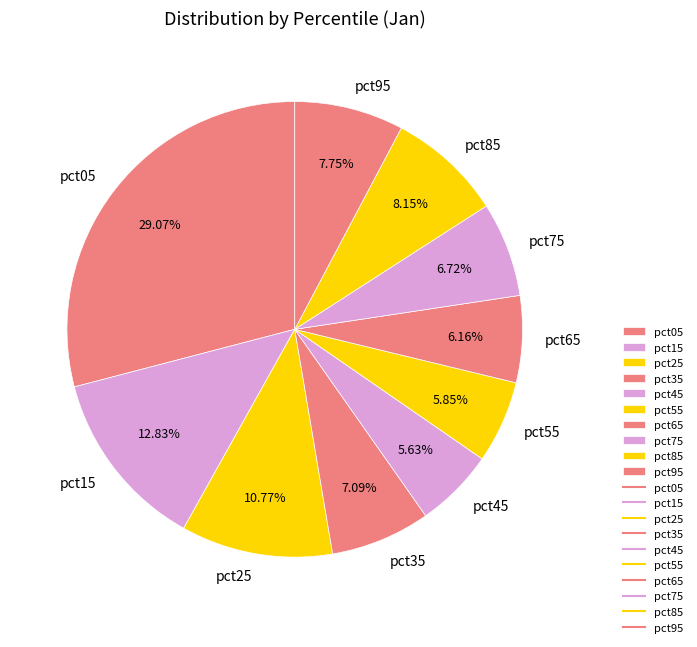

What percentage is the pct75 slice, to the nearest percent?

7%